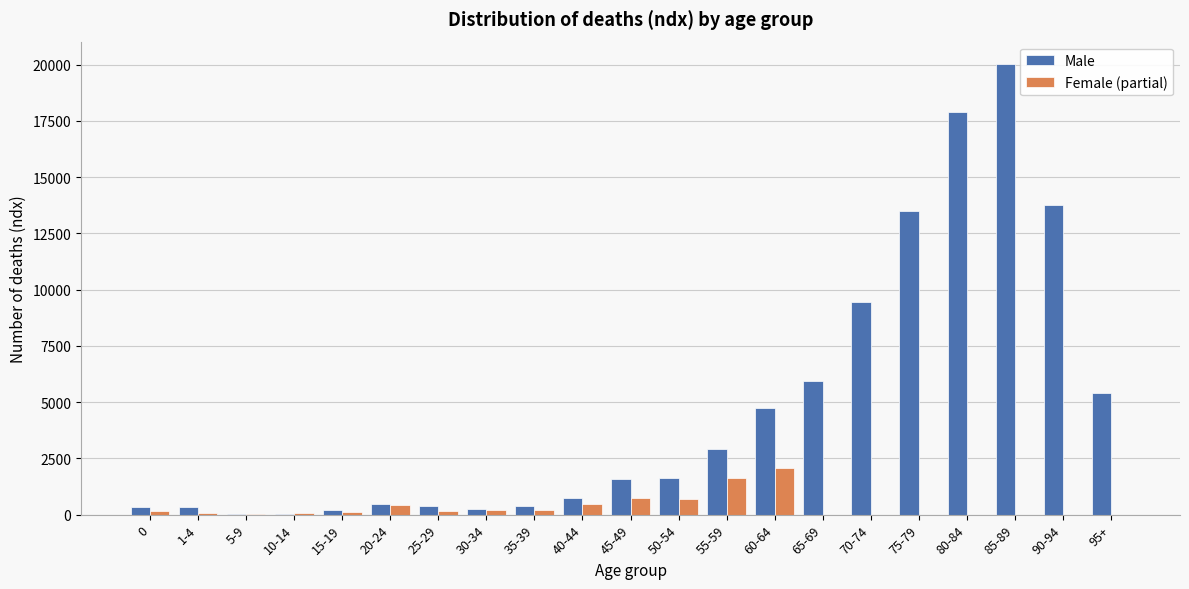

Which series changed the most between 70-74 and 85-89?

Male